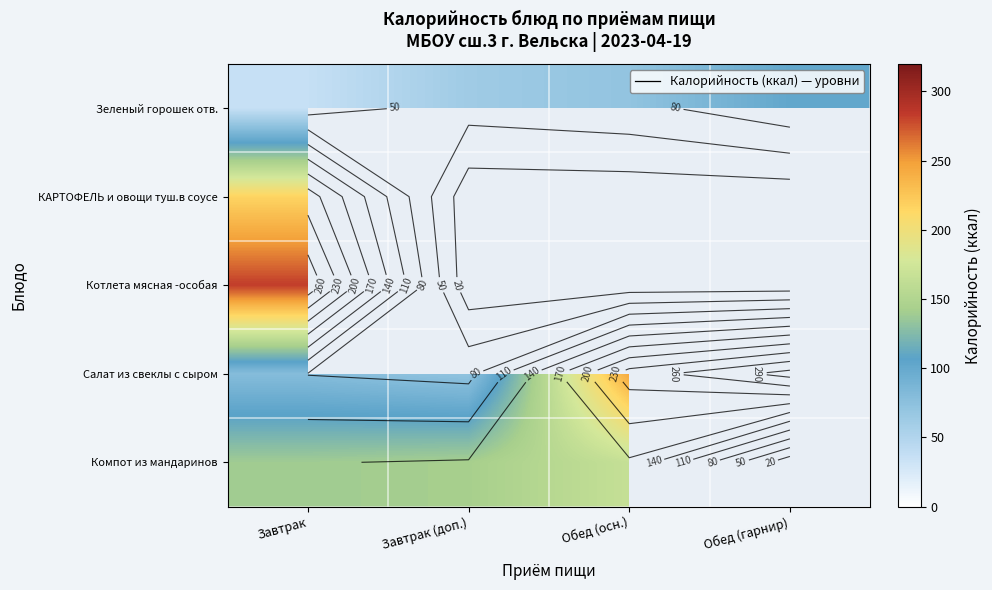

Rank the series by their maximum value, from lowest to highest.

Зеленый горошек отв., Компот из мандаринов, КАРТОФЕЛЬ и овощи туш.в соусе, Котлета мясная -особая, Салат из свеклы с сыром